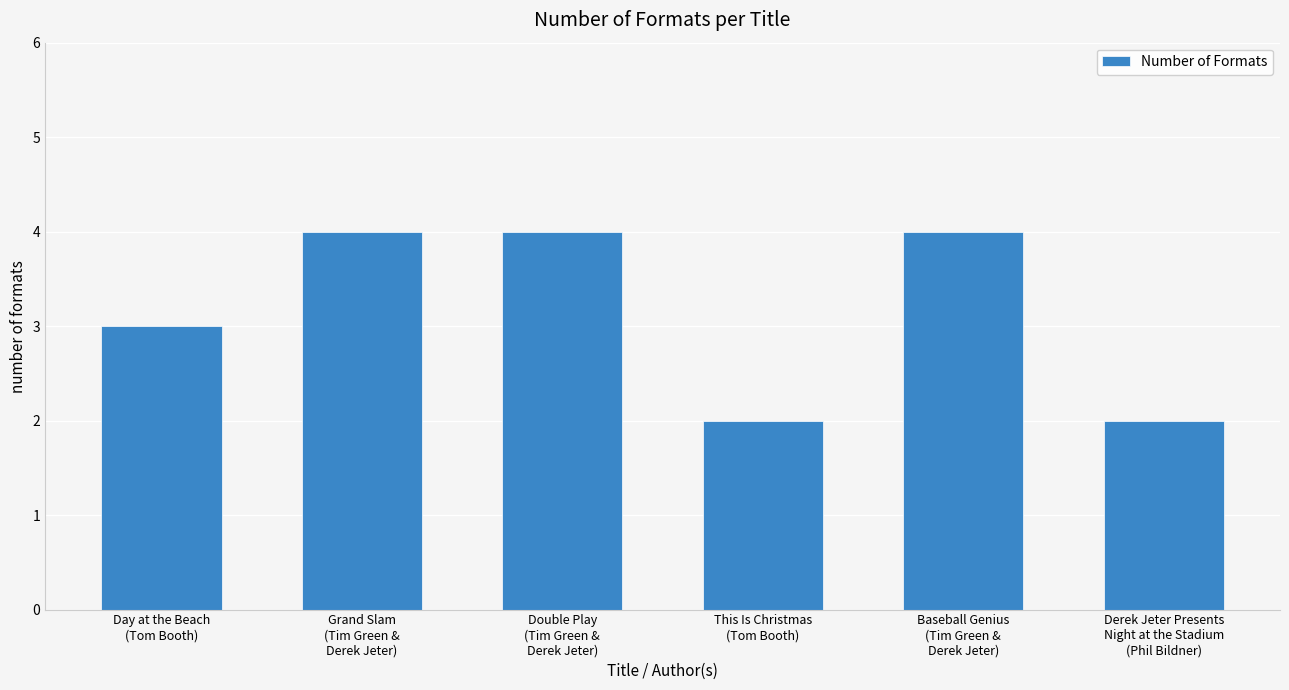

Approximately how many times larger is the value at This Is Christmas
(Tom Booth) compared to Double Play
(Tim Green &
Derek Jeter)?

0.5